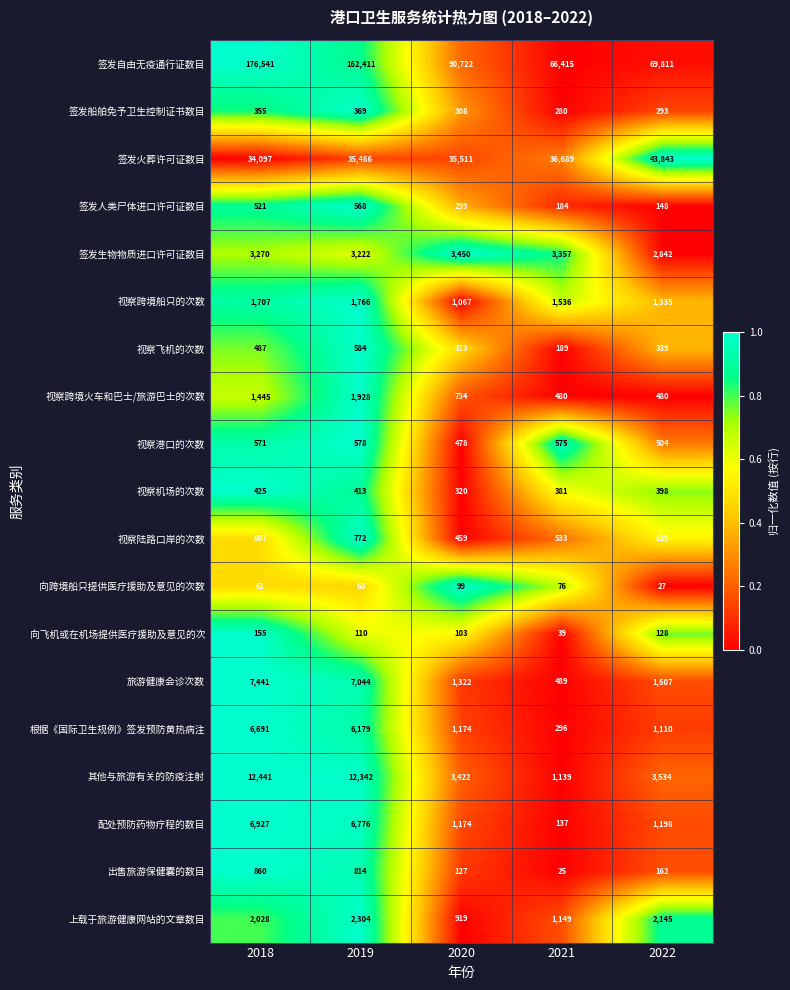

The value of 视察机场的次数 at 2021 is 381. True or false?

True